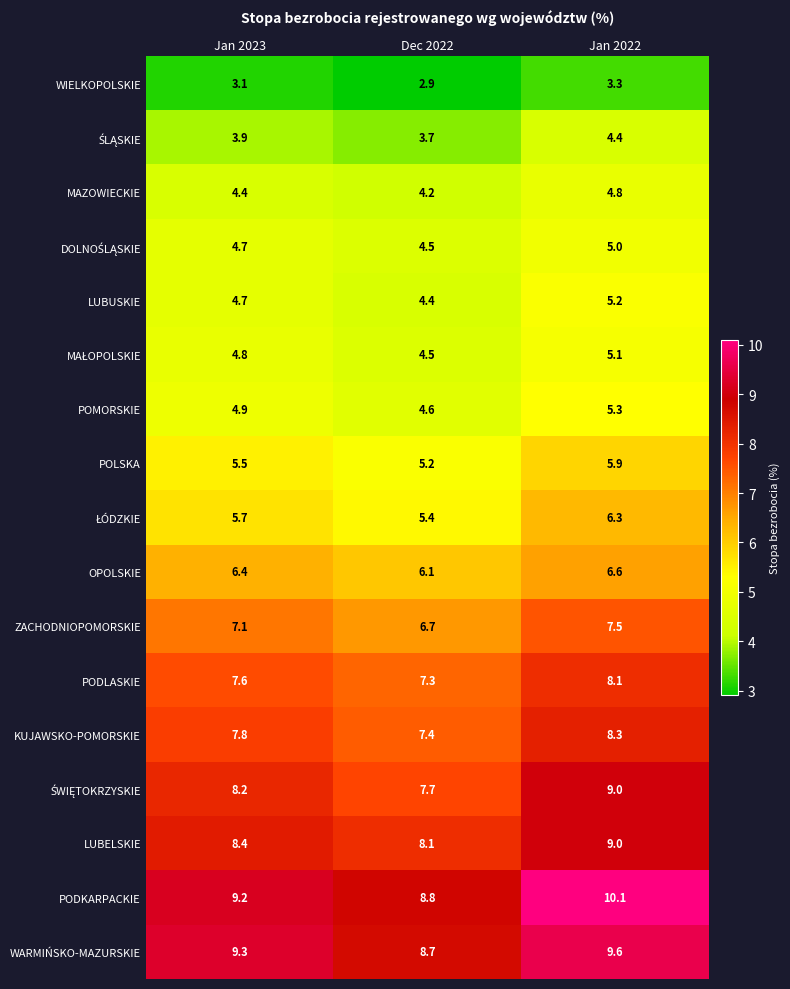

What is the highest value of the WIELKOPOLSKIE series?

3.3